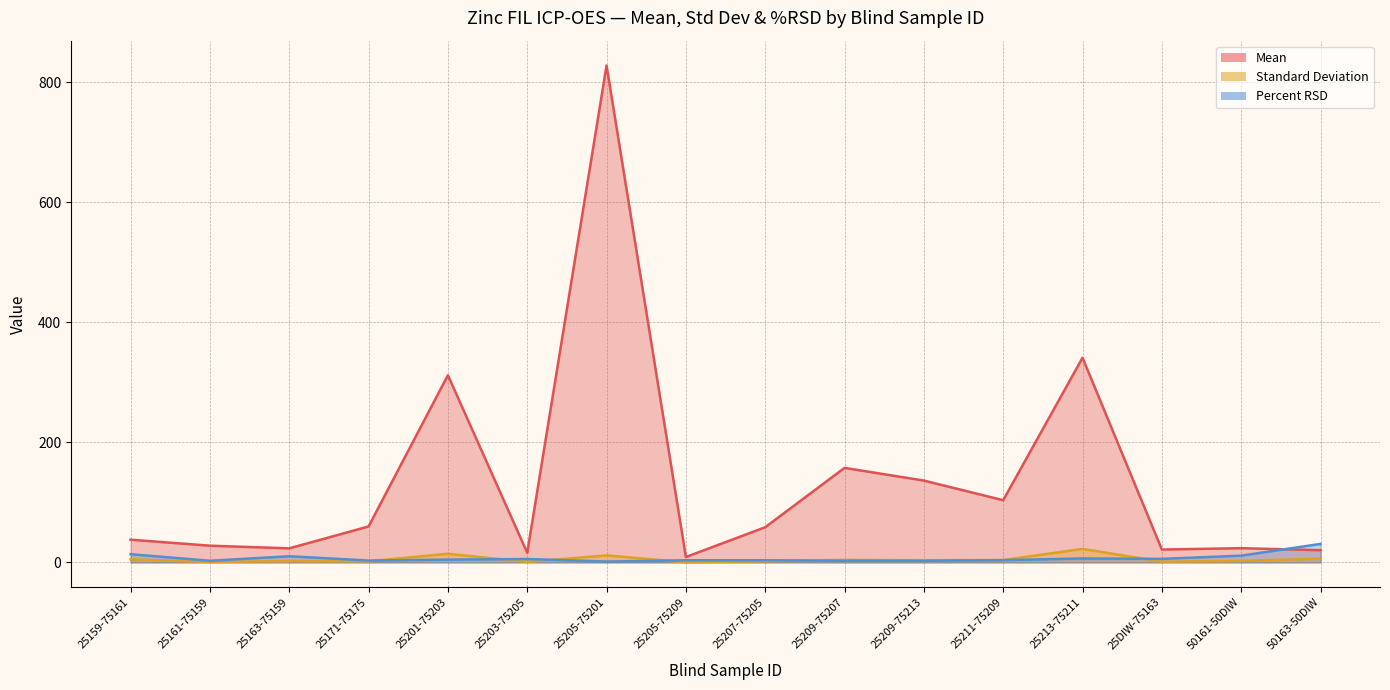

In Mean, how many points are lower than both neighbors (excluding endpoints)?

5